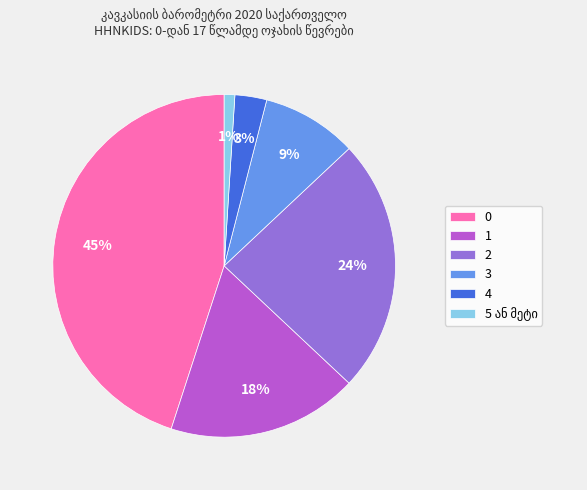

To the nearest percent, what portion does 2 represent?

24%